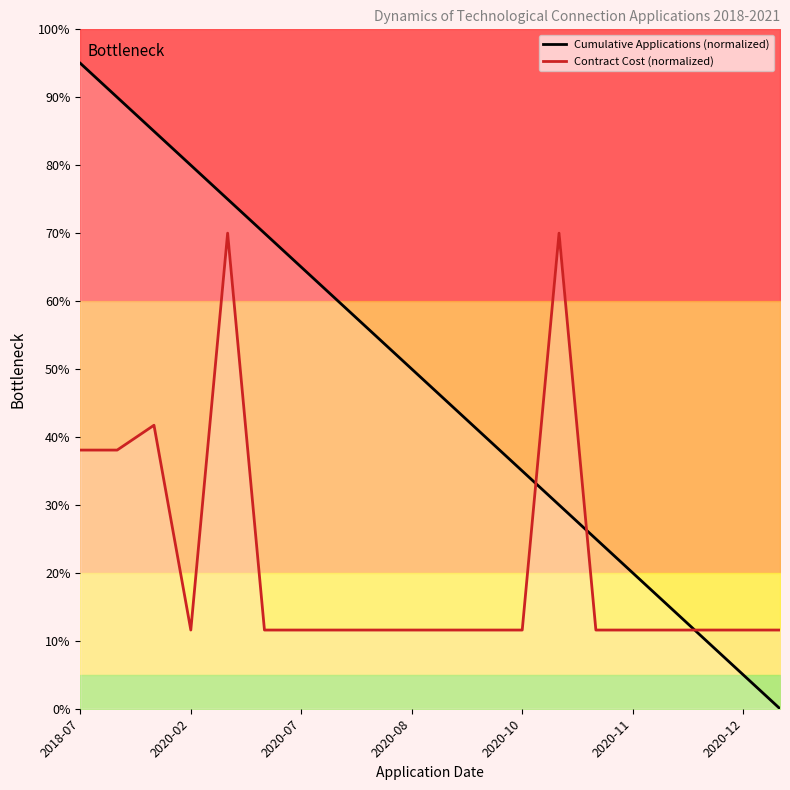

The value of Contract Cost (normalized) at 2020-07 is 11.6. True or false?

True